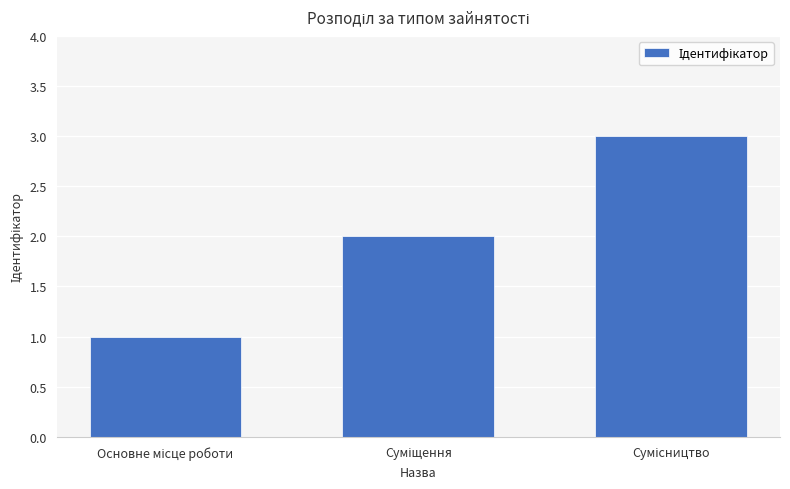

What is the sum of all values?

6